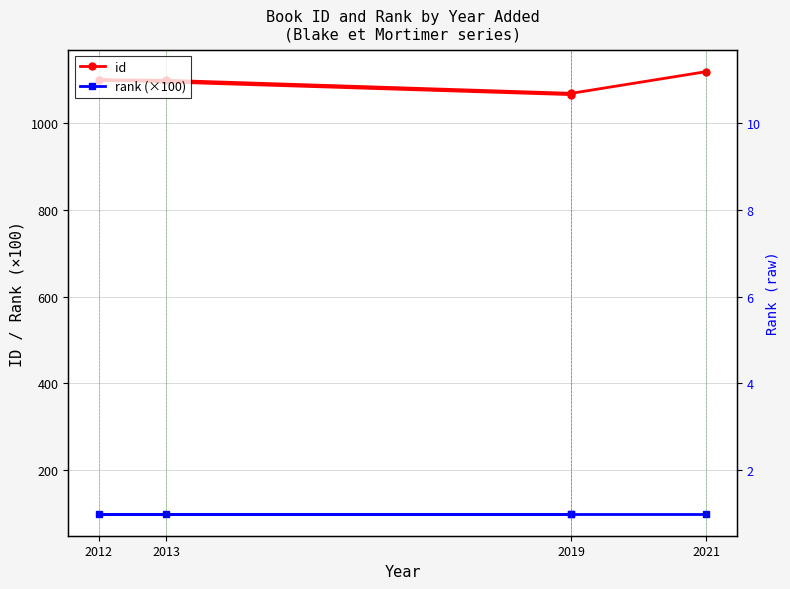

How many lines are shown in the chart?

2